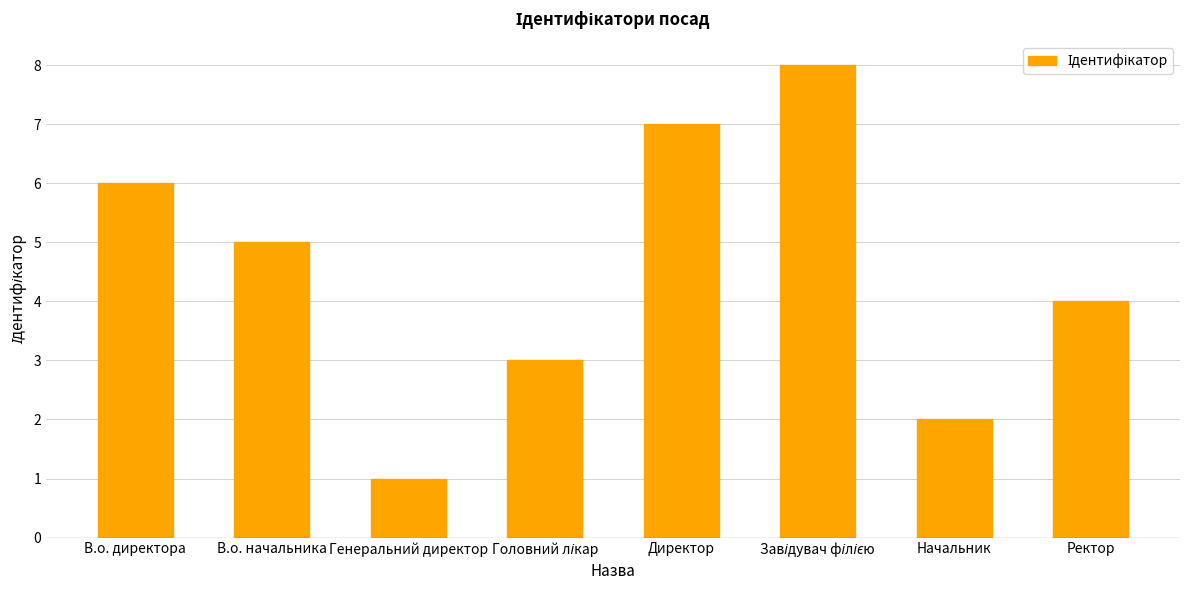

Does the chart contain any negative values?

No